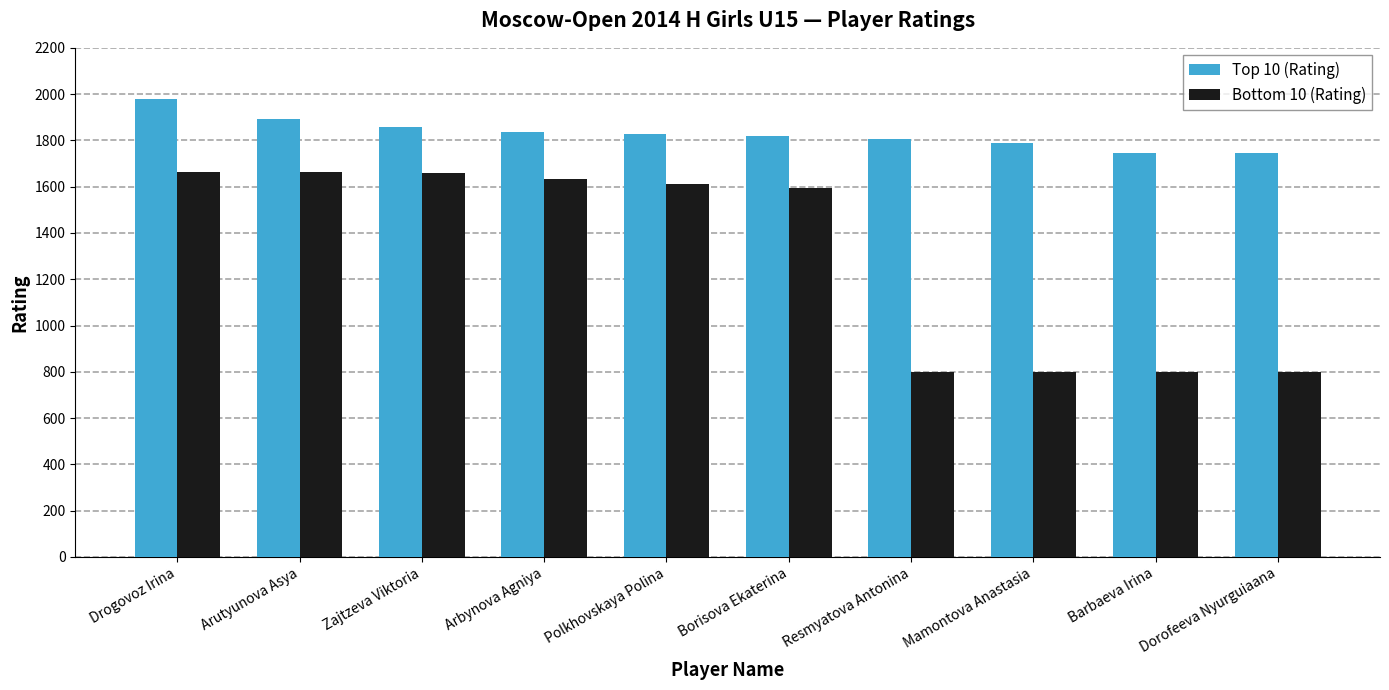

How many data points in Bottom 10 (Rating) are less than 1611?

5